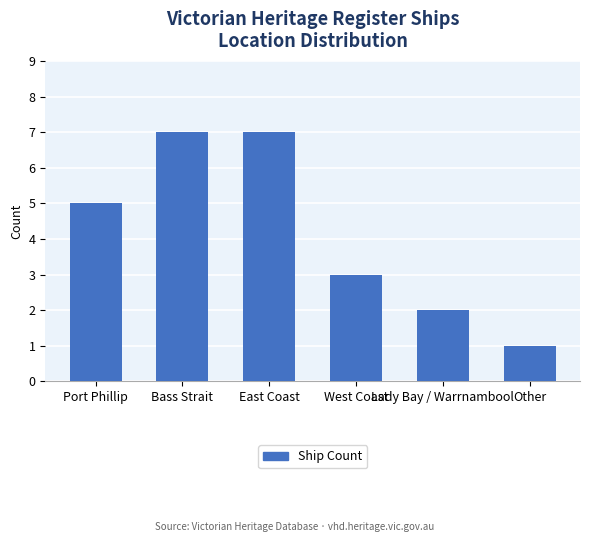

What is the difference between the second highest and second lowest values?

5